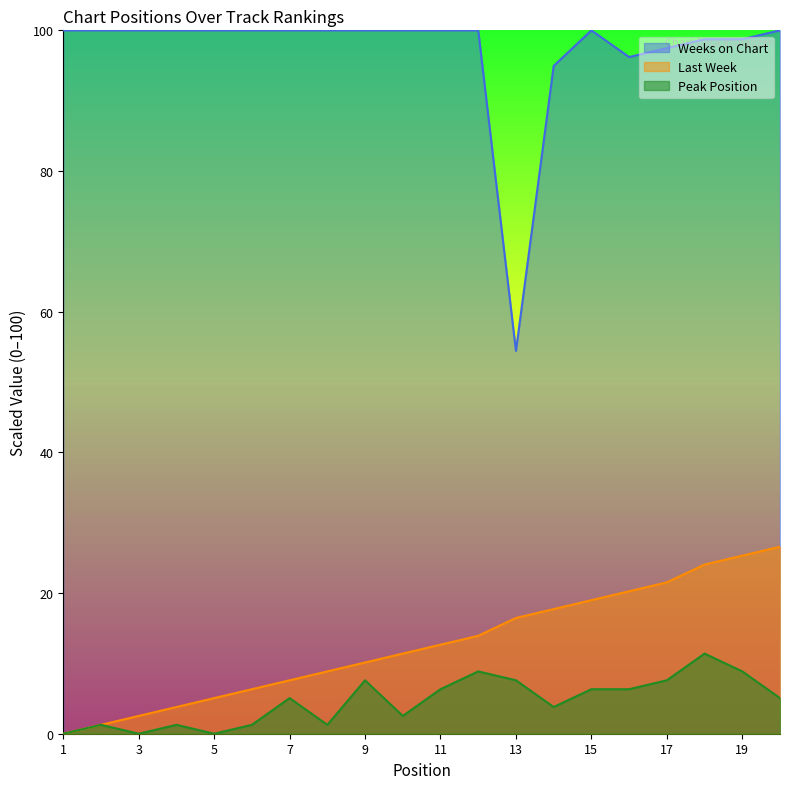

At which category does Peak Position reach its first local peak?

2